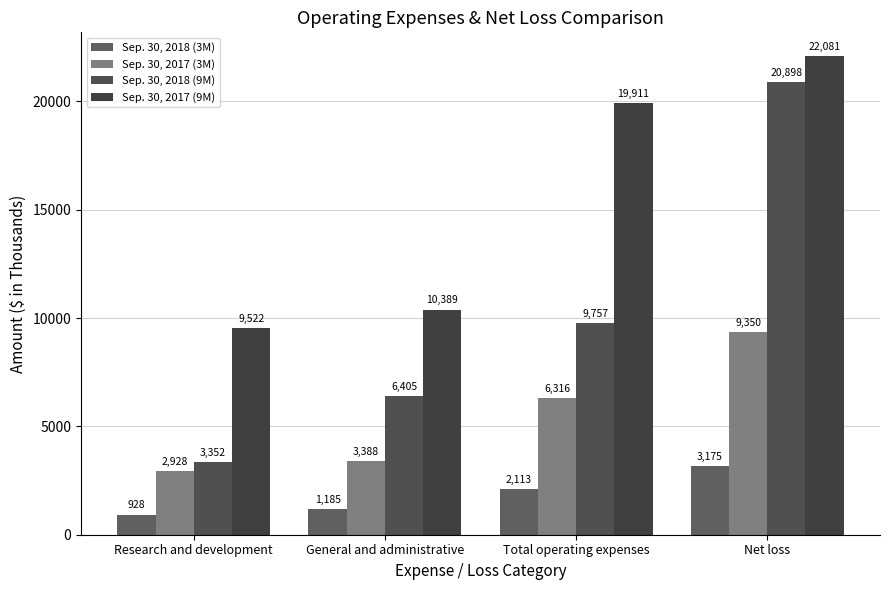

What position from the right is Total operating expenses?

2